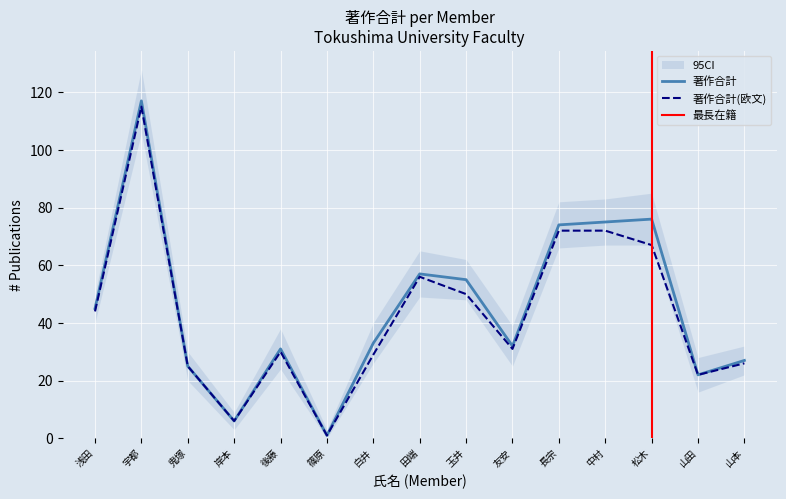

At how many categories does at least one series exceed 16?

13